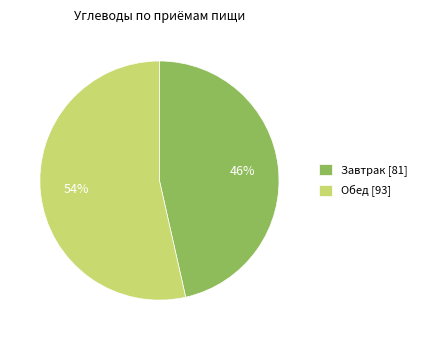

Do Обед [93] and Завтрак [81] together represent more than half of the pie?

Yes